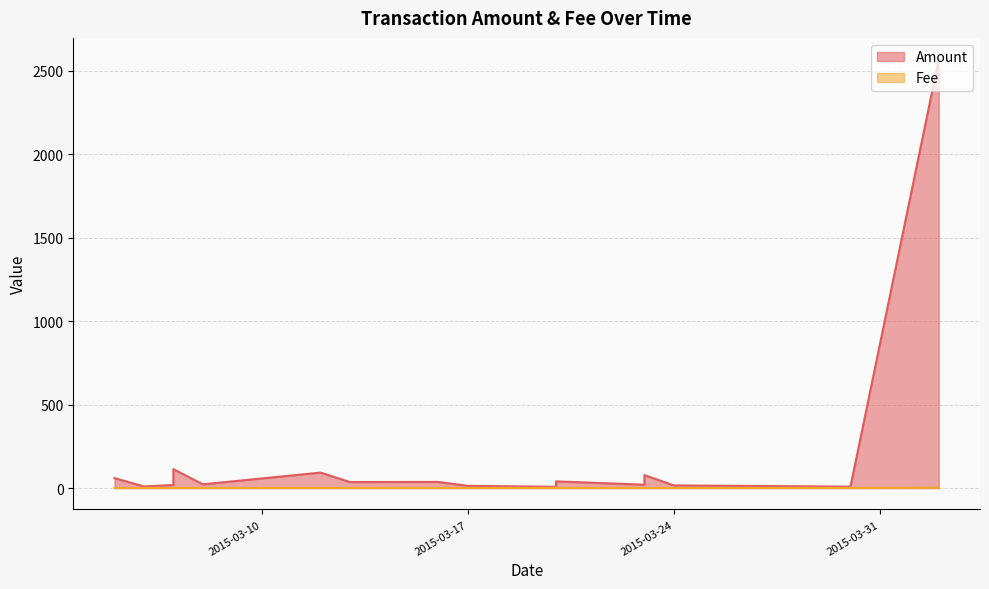

How many lines are shown in the chart?

2